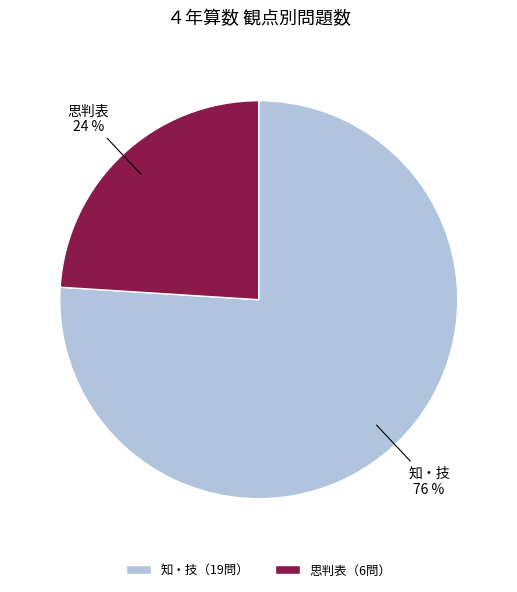

To the nearest percent, what is the average slice percentage?

50%